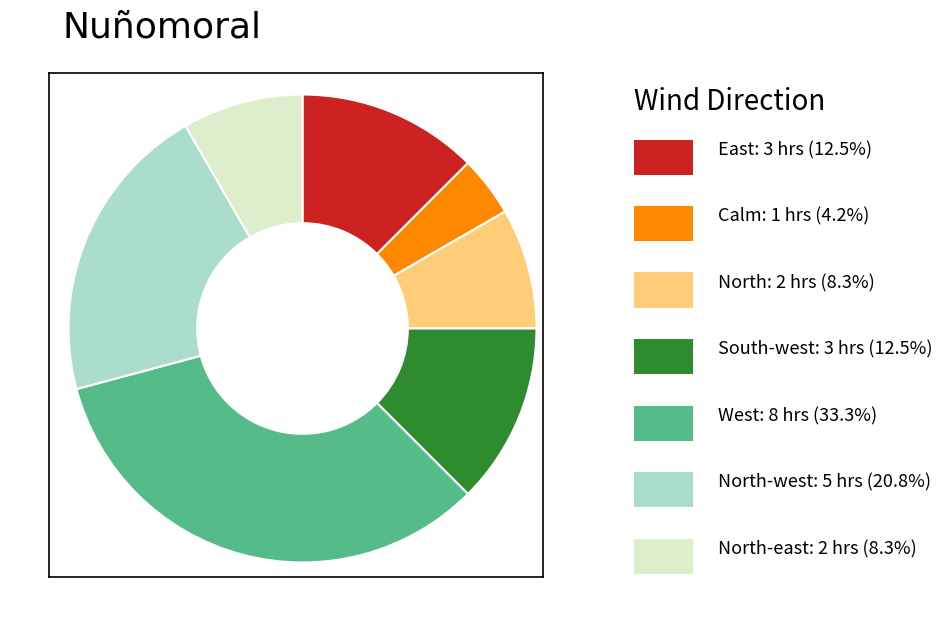

Does any single category account for the majority?

No